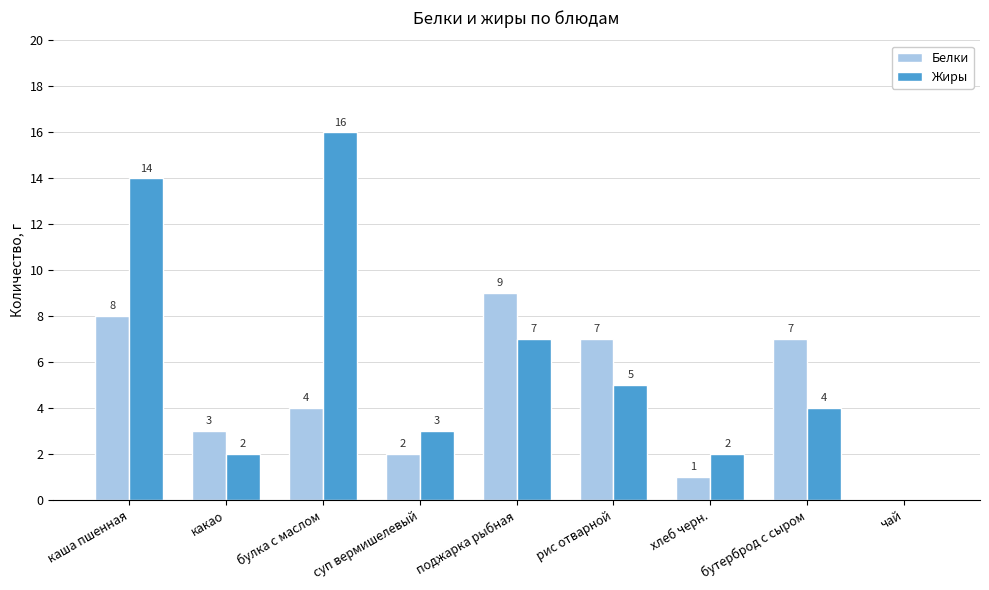

Between каша пшенная and поджарка рыбная, which series saw the biggest shift?

Жиры